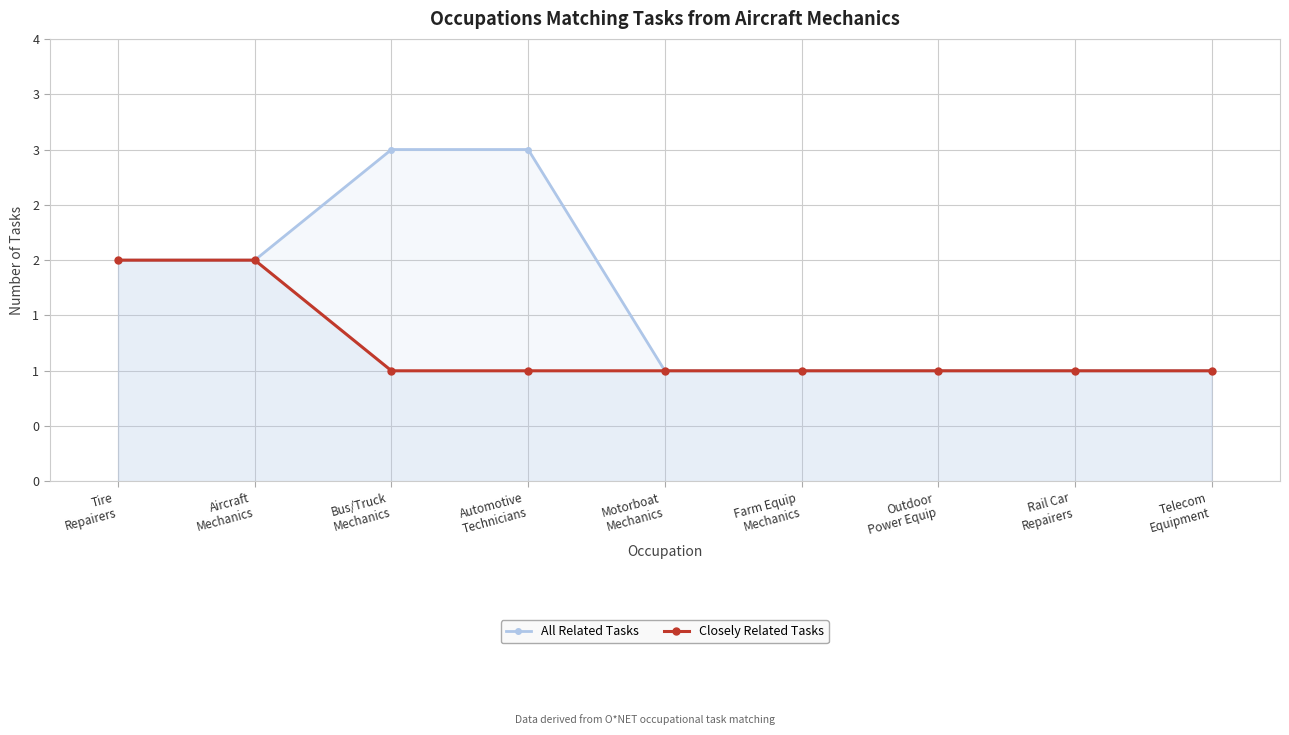

At which label does All Related Tasks reach its minimum?

Motorboat
Mechanics